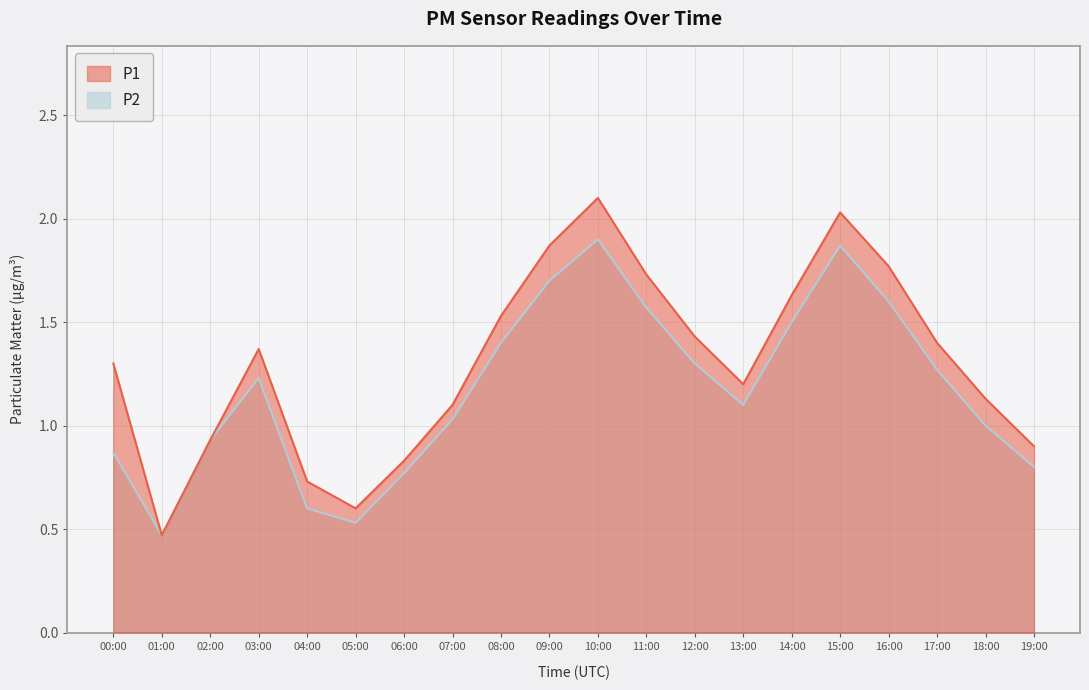

At which label is P2 closest to 1?

18:00